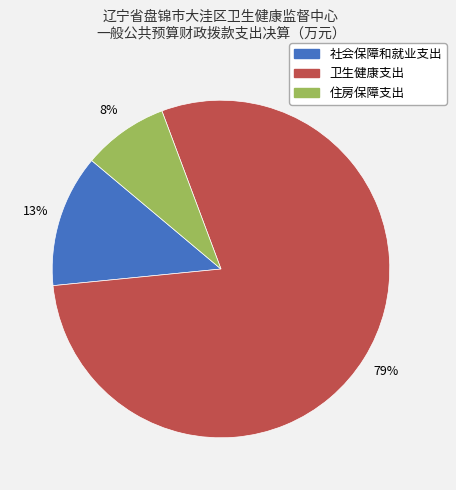

To the nearest percent, what is the difference between the largest and smallest slice percentages?

71%